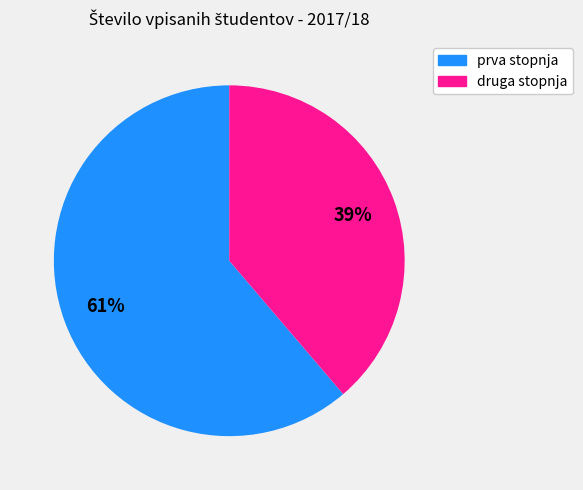

Does any single category account for the majority?

Yes